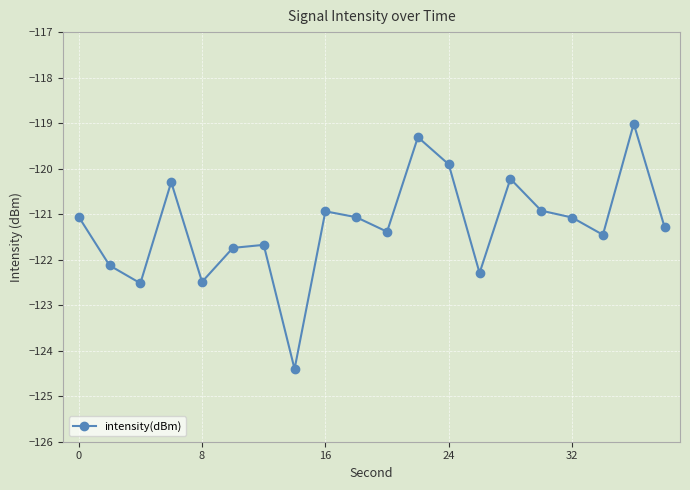

True or false: the data has more than 0 interior local peaks.

True